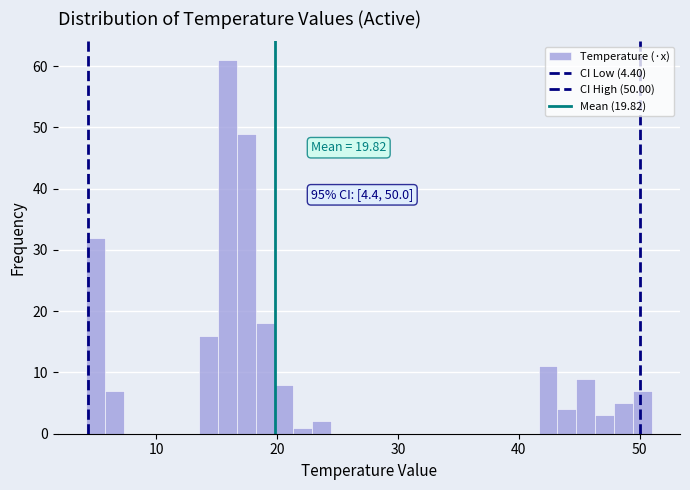

Around what value on the x-axis is the tallest bar? Give the approximate position of its centre, as read against the axis.

16